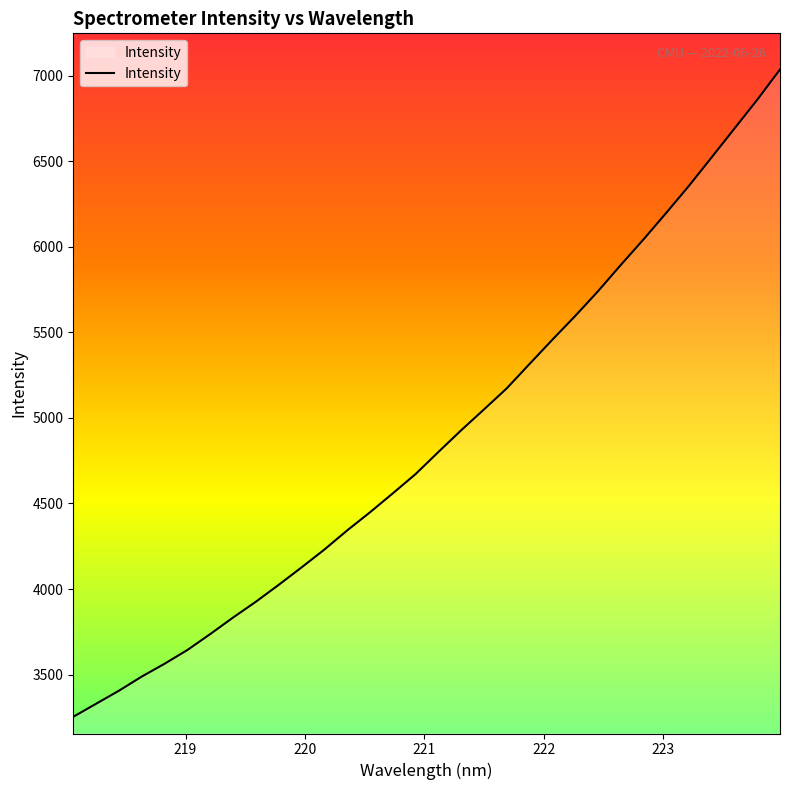

What is the difference between the maximum and minimum values?

3781.9